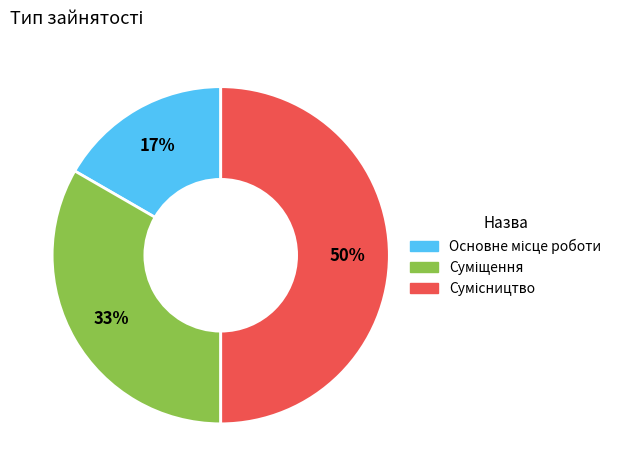

How many slices are in this pie chart?

3